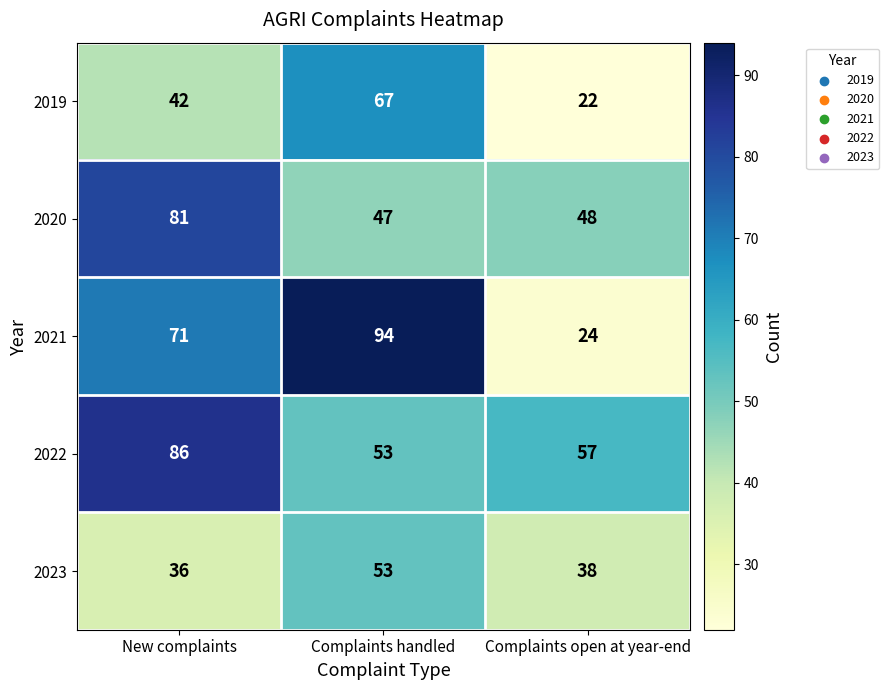

At Complaints open at year-end, list the series in order from largest to smallest.

2022, 2020, 2023, 2021, 2019